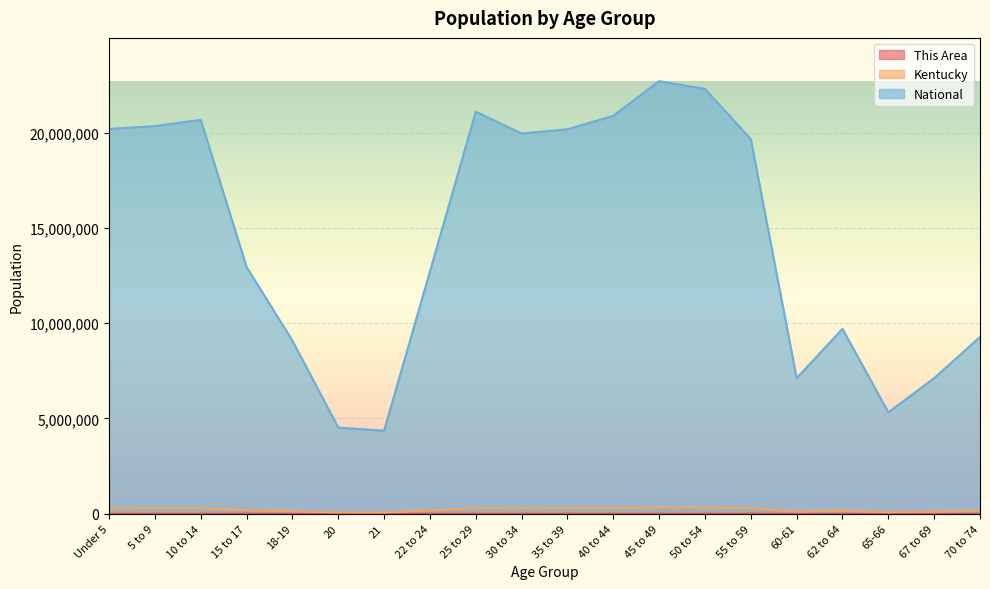

True or false: National and Kentucky intersect in this chart.

False